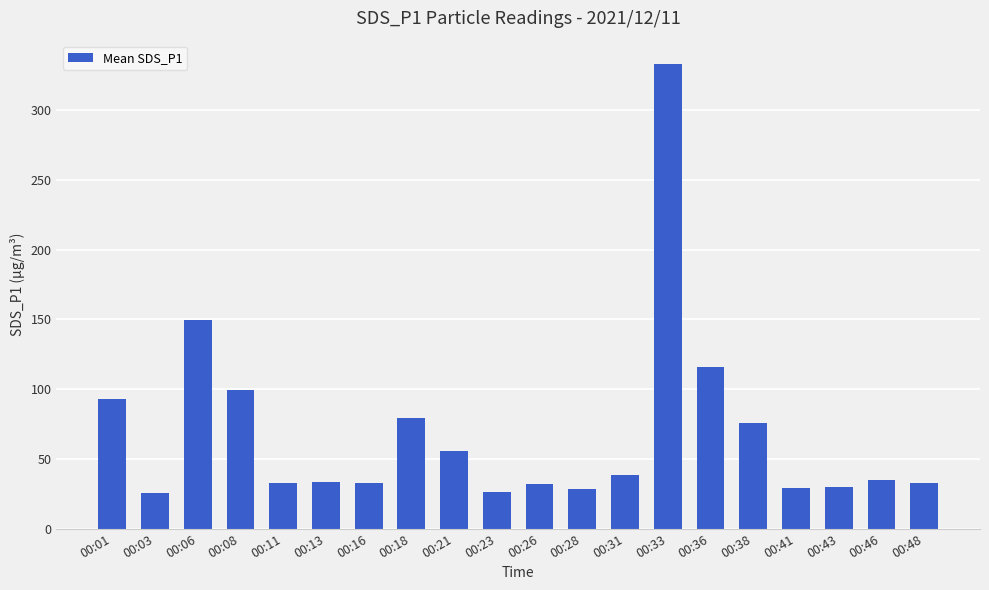

What is the greatest value displayed?

333.2